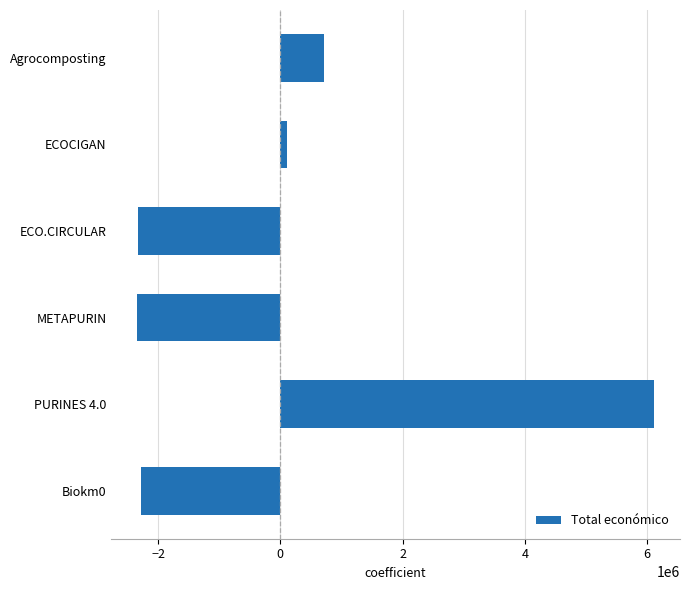

How many values are below zero?

3